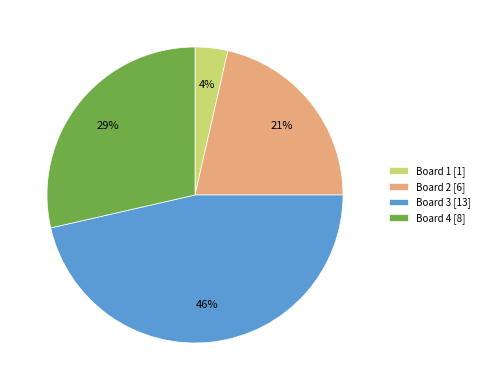

Is there a majority slice in this chart?

No